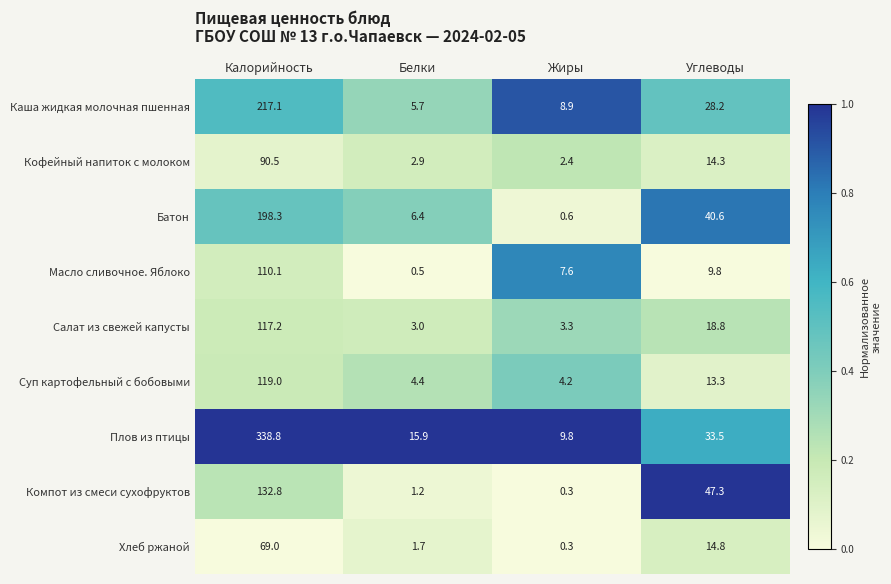

How many data points does each series have?

4